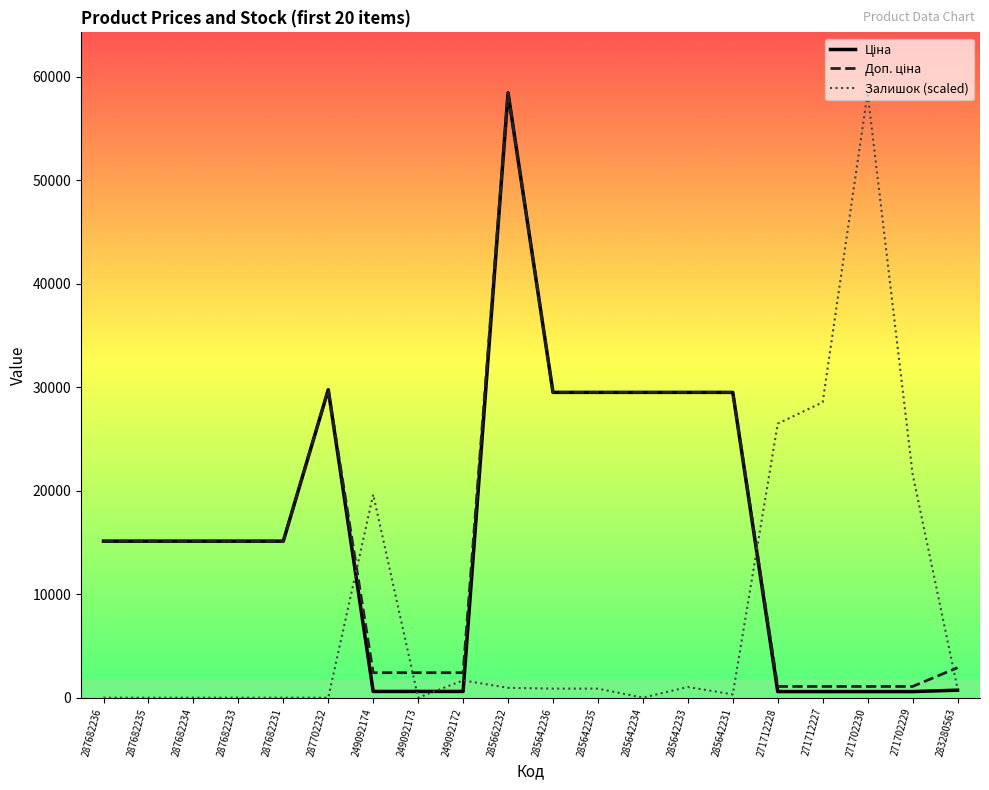

Between 287682234 and 271702229, which series saw the biggest shift?

Залишок (scaled)